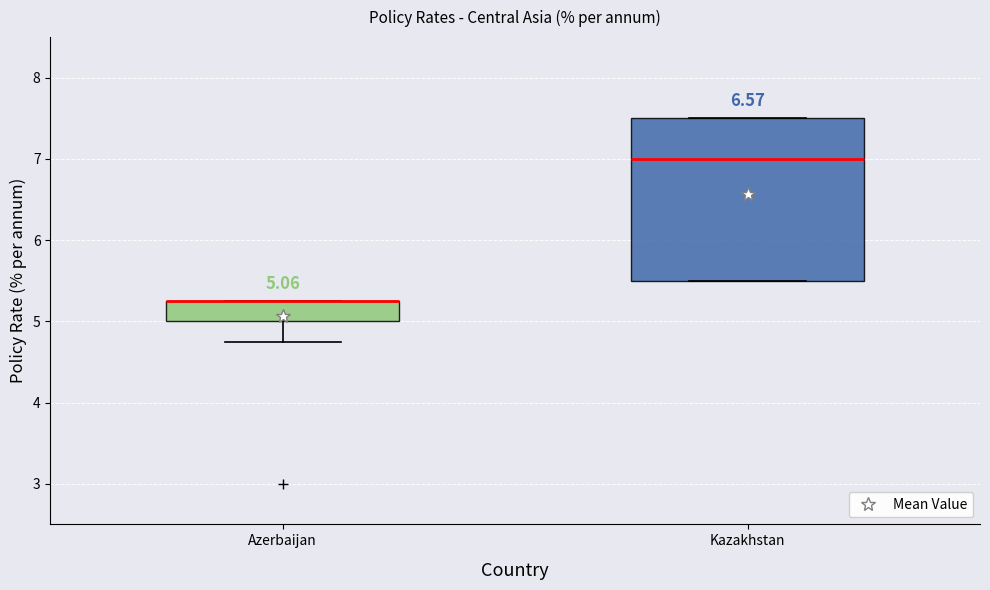

Which box is the tallest, from its lower edge to its upper edge?

Kazakhstan